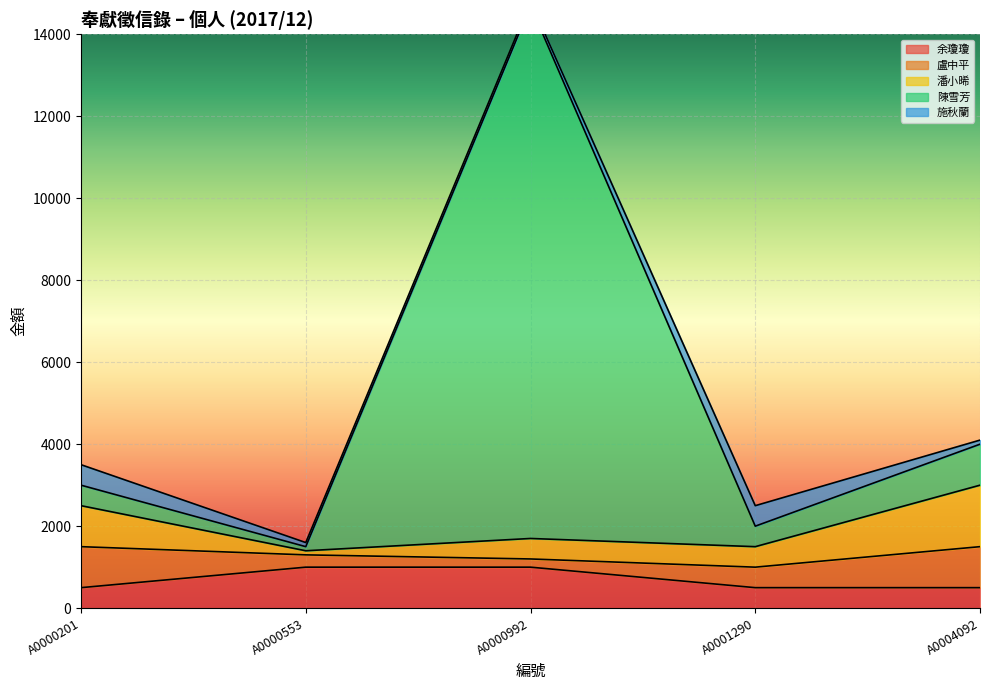

Between A0000992 and A0000553, which is larger?

A0000992